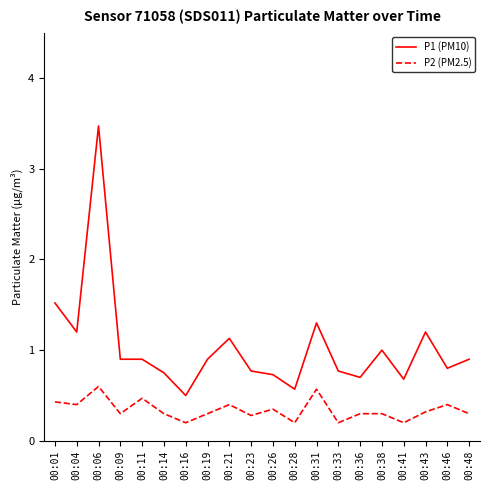

True or false: P1 (PM10) has more than 2 points higher than both neighbors.

True